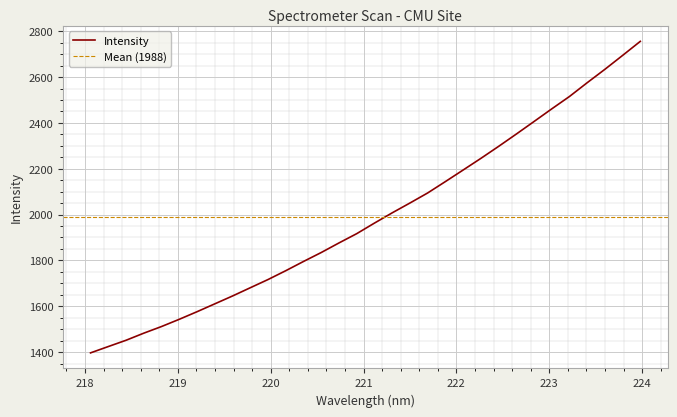

Which category has the lowest value across all series?

218.0596